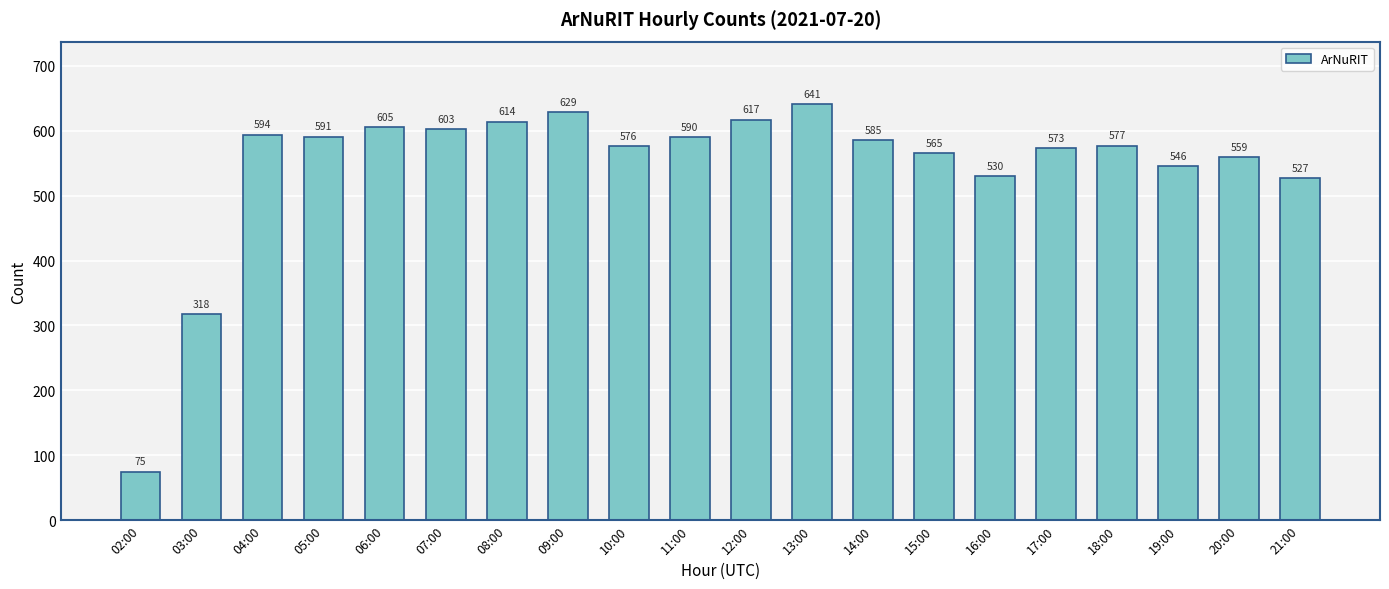

At which label does the data first exceed 585?

04:00